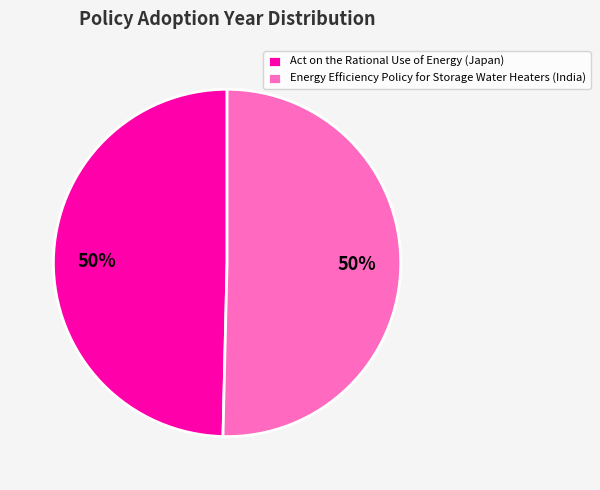

To the nearest percent, what is the combined percentage of Energy Efficiency Policy for Storage Water Heaters (India) and Act on the Rational Use of Energy (Japan)?

100%